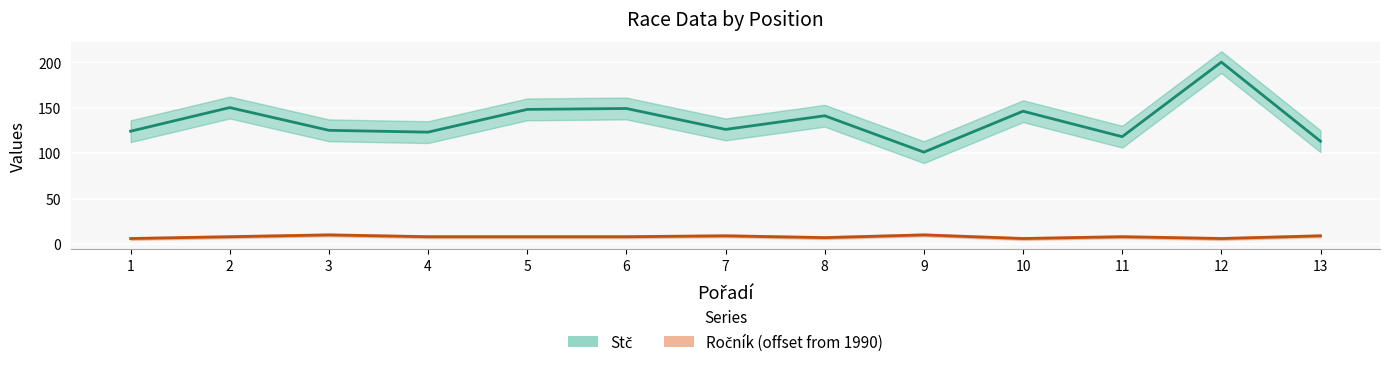

What are all the series names shown in the legend?

Stč, Ročník